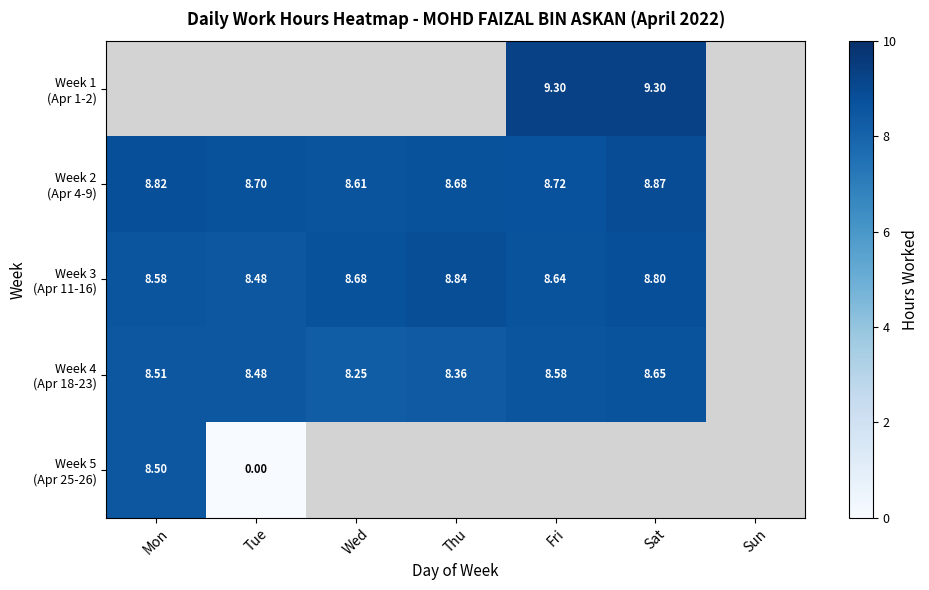

Which series has the widest spread of values?

Week 5 (Apr 25-26)